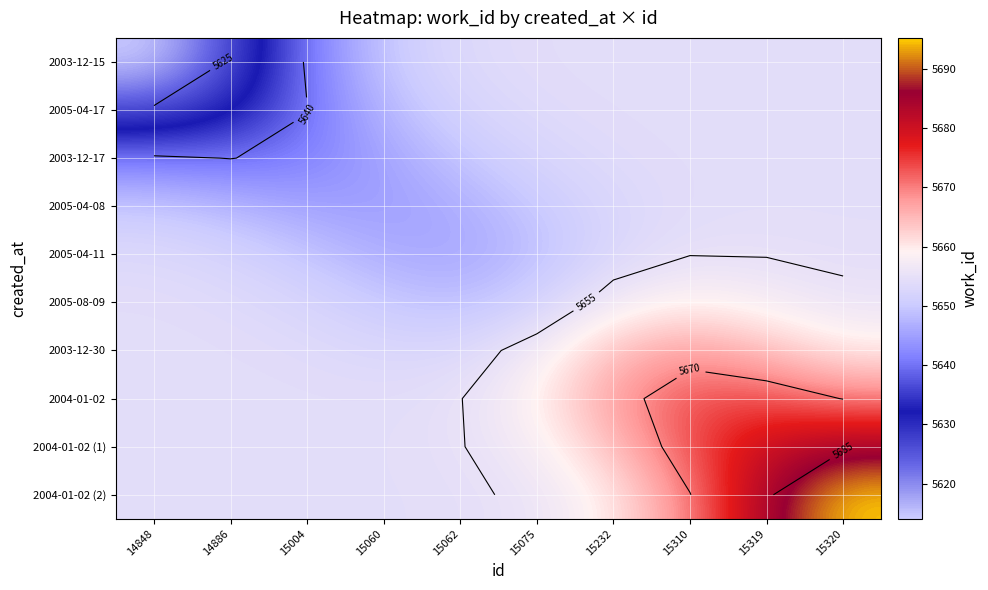

True or false: 2005-04-11 has a value of 8783.0 at 15232.

False